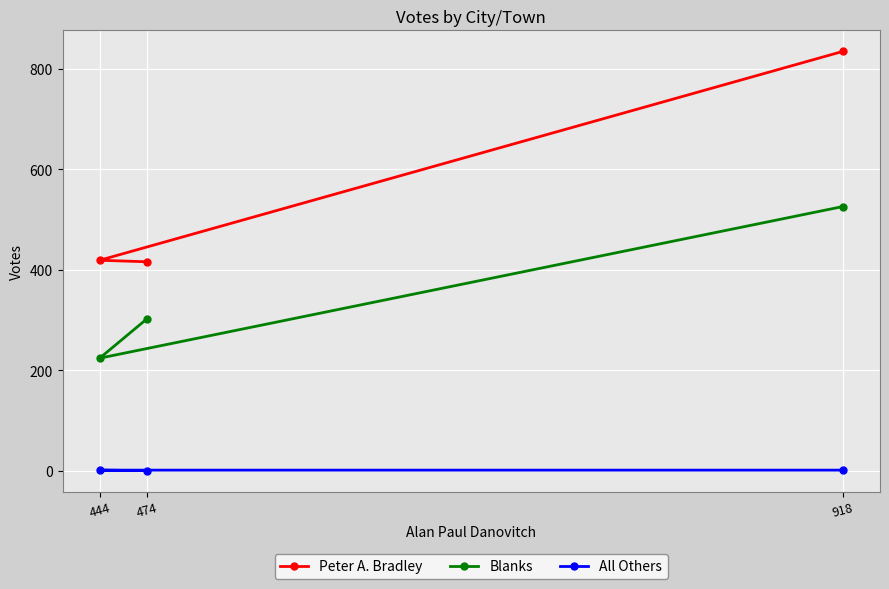

Count the number of data series in this chart.

3